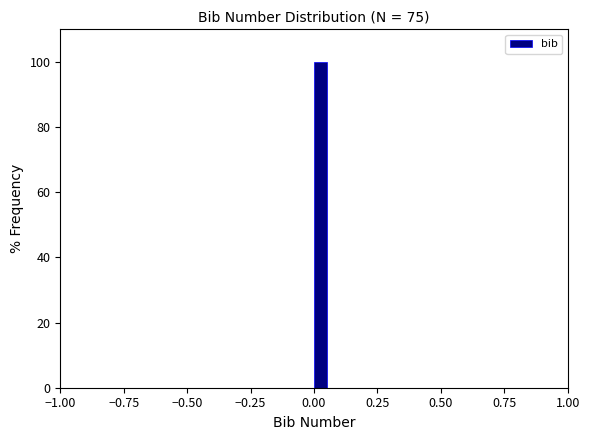

Around what value on the x-axis is the tallest bar? Give the approximate position of its centre, as read against the axis.

0.05